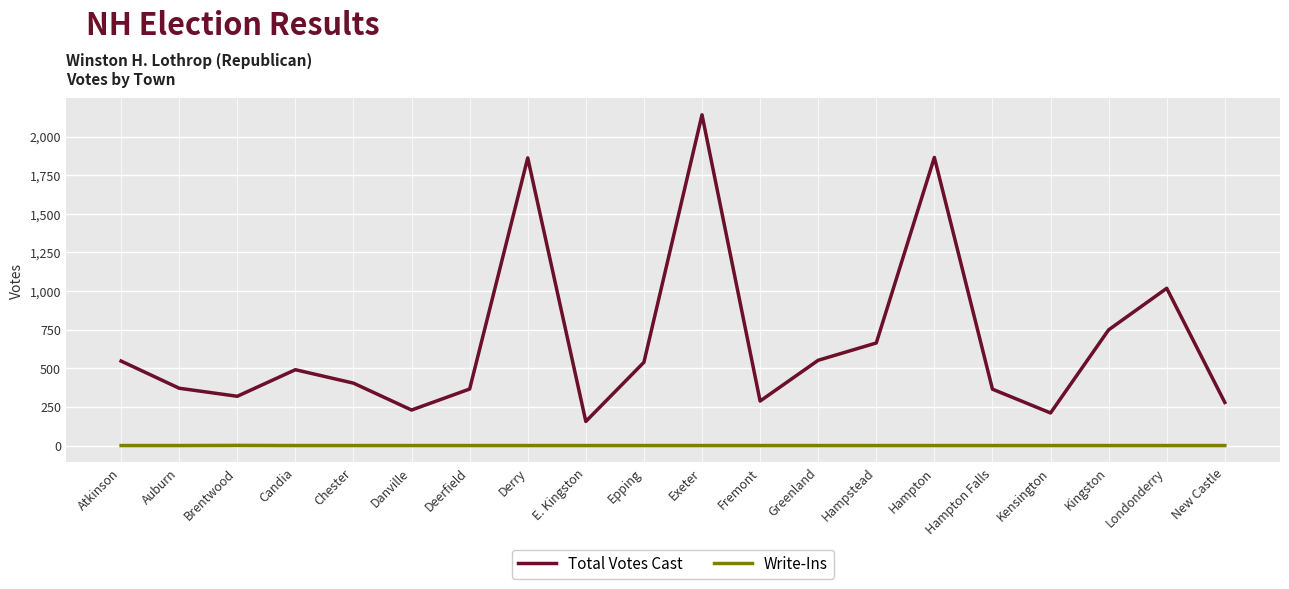

Which series changed the most between Hampton Falls and Londonderry?

Total Votes Cast